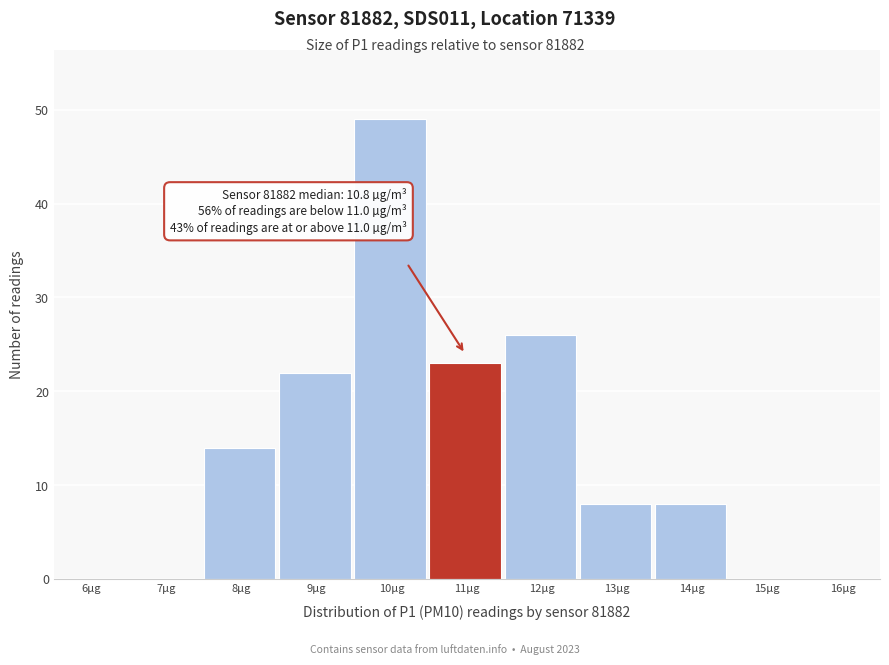

Reading left to right, extract all data points from this chart.

6µg=0	7µg=0	8µg=14	9µg=22	10µg=49	11µg=23	12µg=26	13µg=8	14µg=8	15µg=0	16µg=0